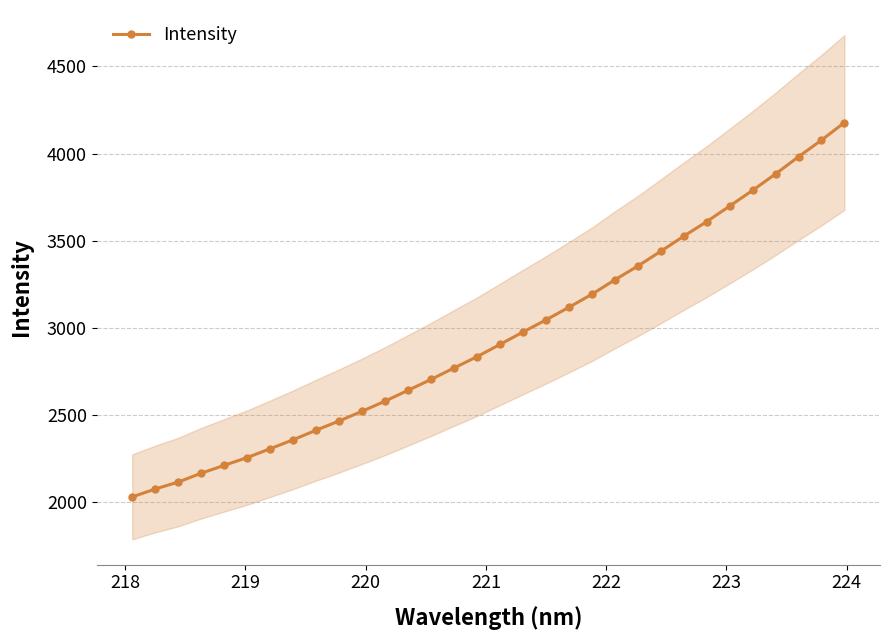

What is the difference between the maximum and minimum values?

2147.9